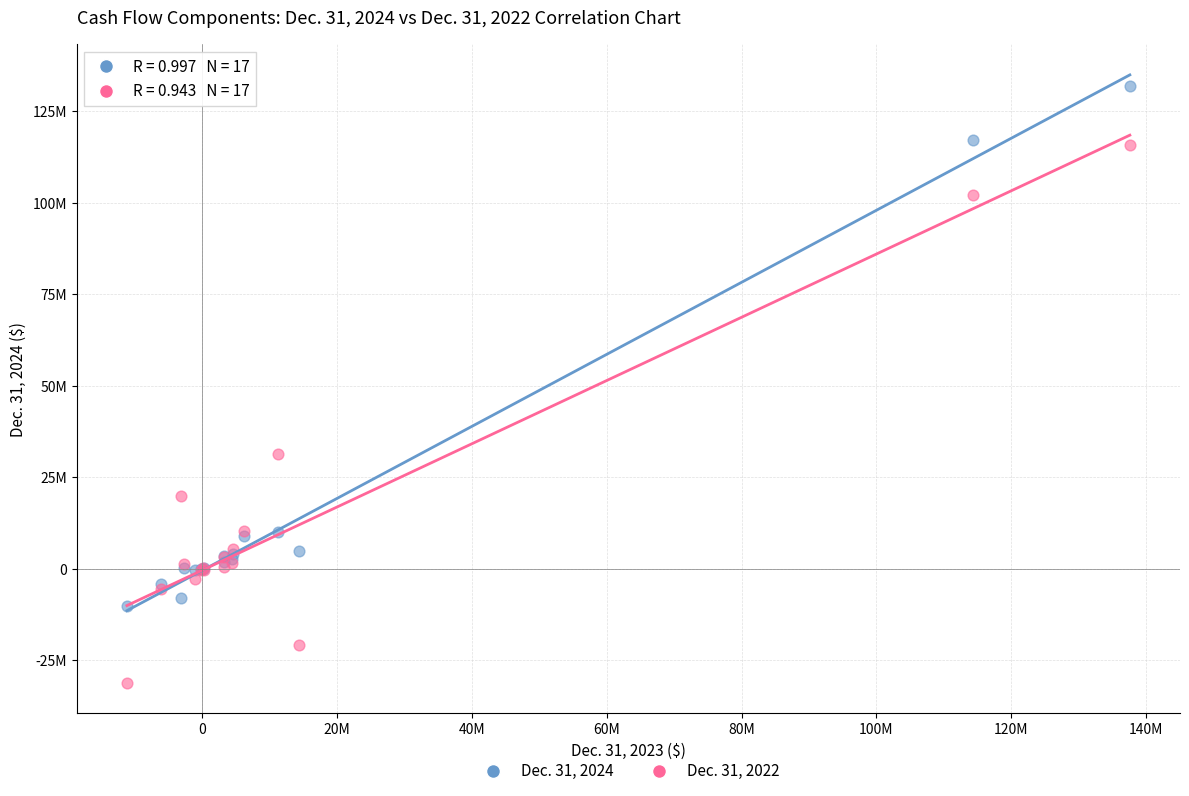

What are all the series names shown in the legend?

Dec. 31, 2024, Dec. 31, 2022